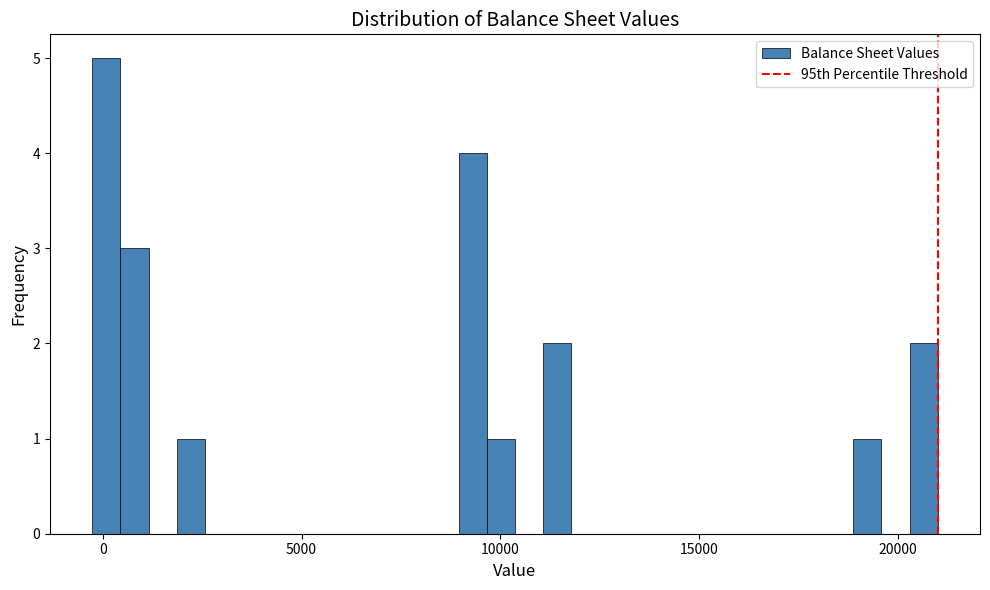

Around what value on the x-axis is the tallest bar? Give the approximate position of its centre, as read against the axis.

0